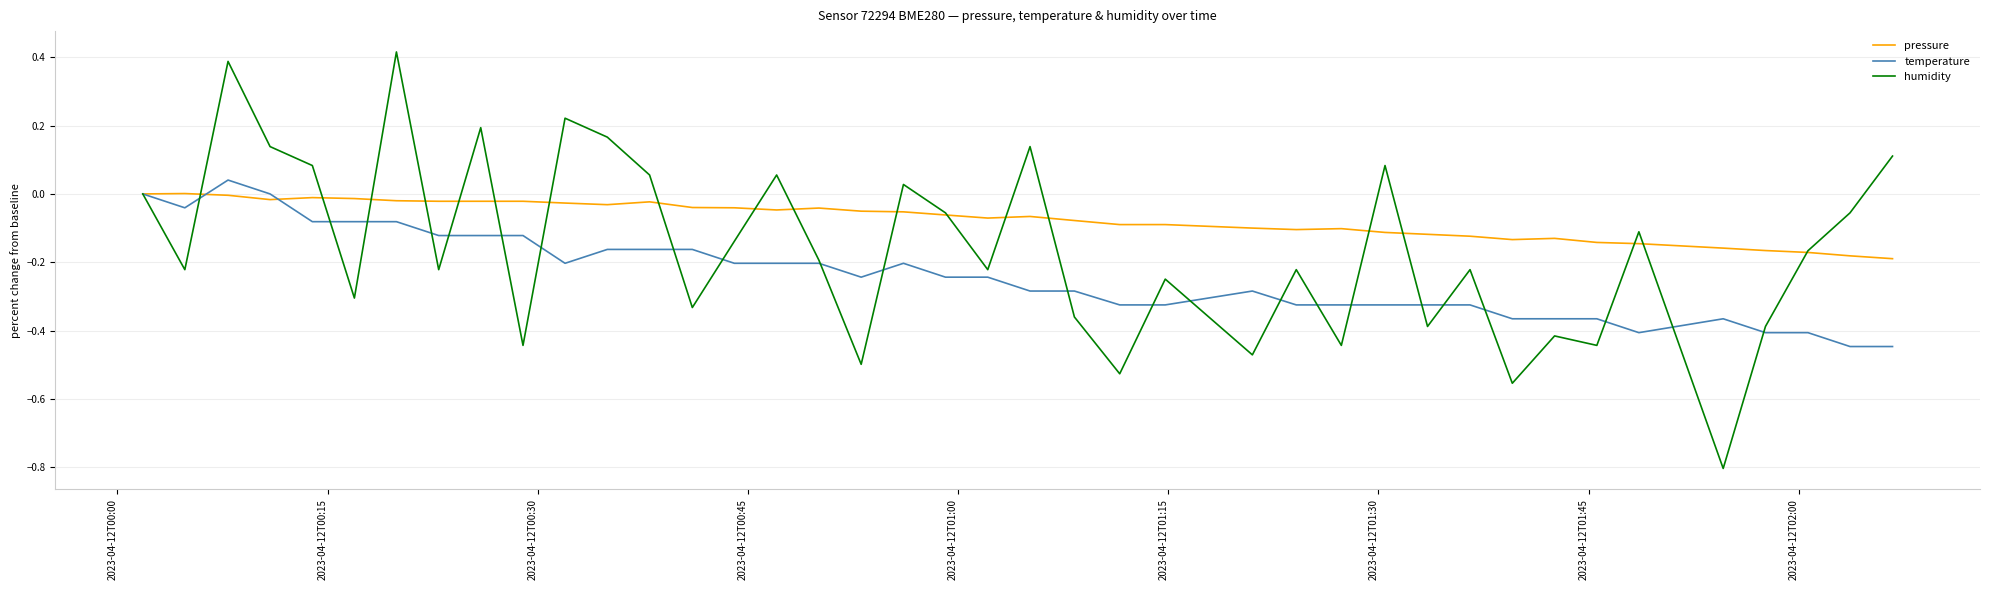

What is the minimum value for humidity?

-0.8